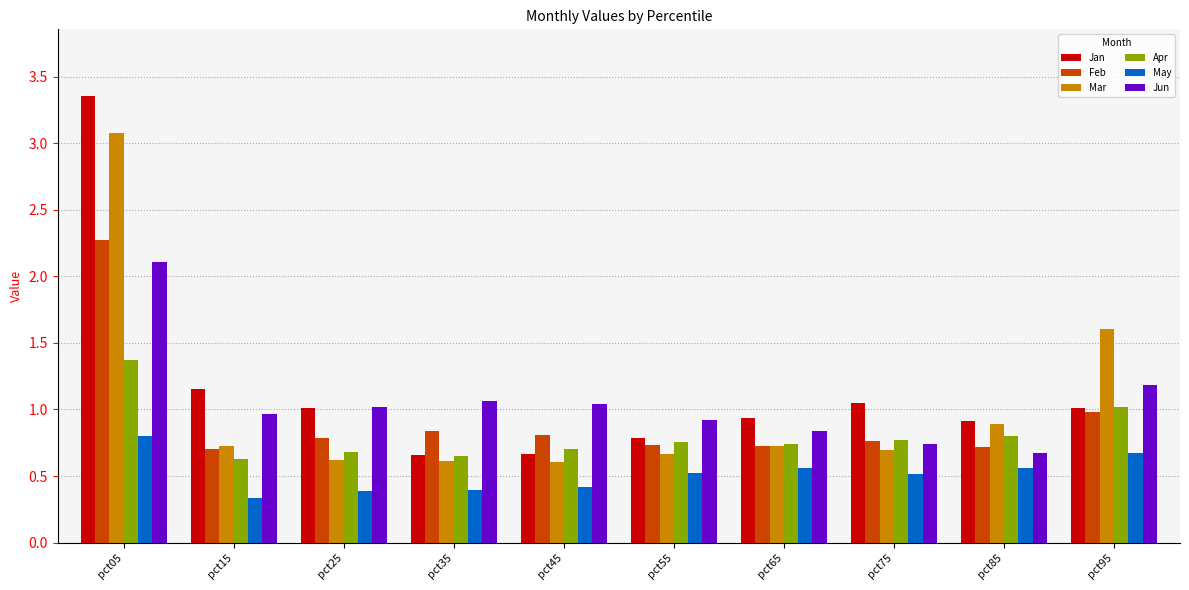

At which category does the chart reach its peak across all series?

pct05